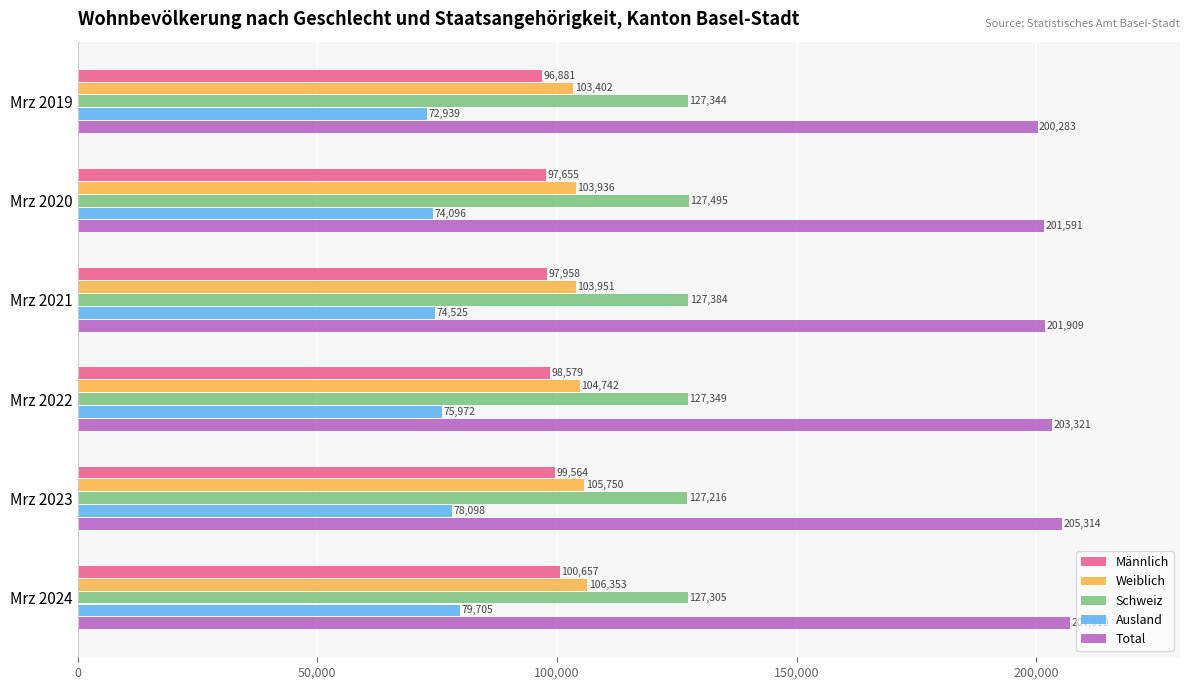

True or false: Weiblich has a value of 105750 at Mrz 2023.

True